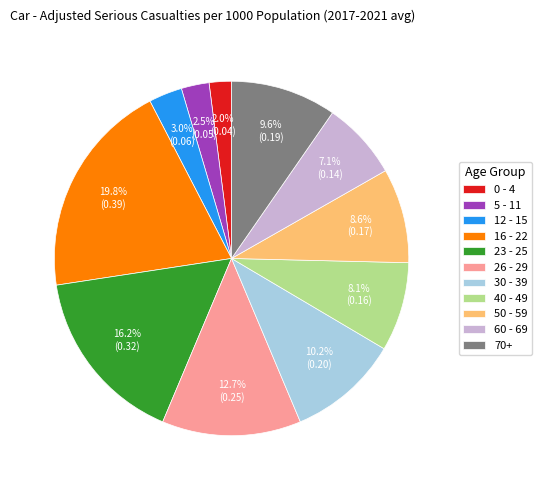

Which slice is the largest?

16 - 22